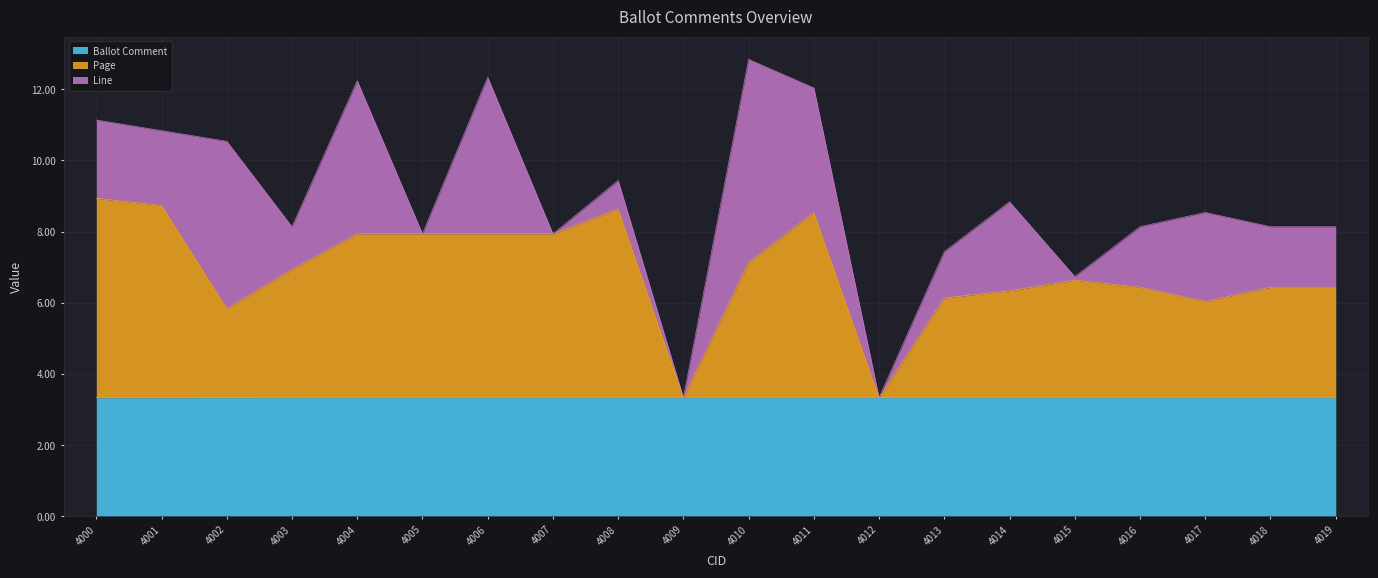

What is the total value across all series at 4011?

12.0